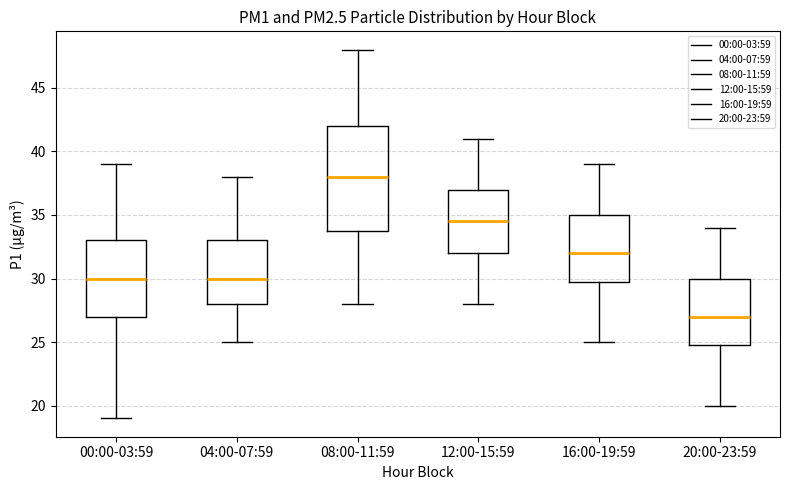

Reading left to right, read every box against the y-axis: the position of its median line, the range the box covers, and the ends of its whiskers. The values are not printed on the chart, so give them approximately, as read against the axis.

00:00-03:59: median 30.0, box 27.0 to 33.0, whiskers 19.0 to 39.0
04:00-07:59: median 30.0, box 28.0 to 33.0, whiskers 25.0 to 38.0
08:00-11:59: median 38.0, box 34.0 to 42.0, whiskers 28.0 to 48.0
12:00-15:59: median 34.5, box 32.0 to 37.0, whiskers 28.0 to 41.0
16:00-19:59: median 32.0, box 30.0 to 35.0, whiskers 25.0 to 39.0
20:00-23:59: median 27.0, box 25.0 to 30.0, whiskers 20.0 to 34.0